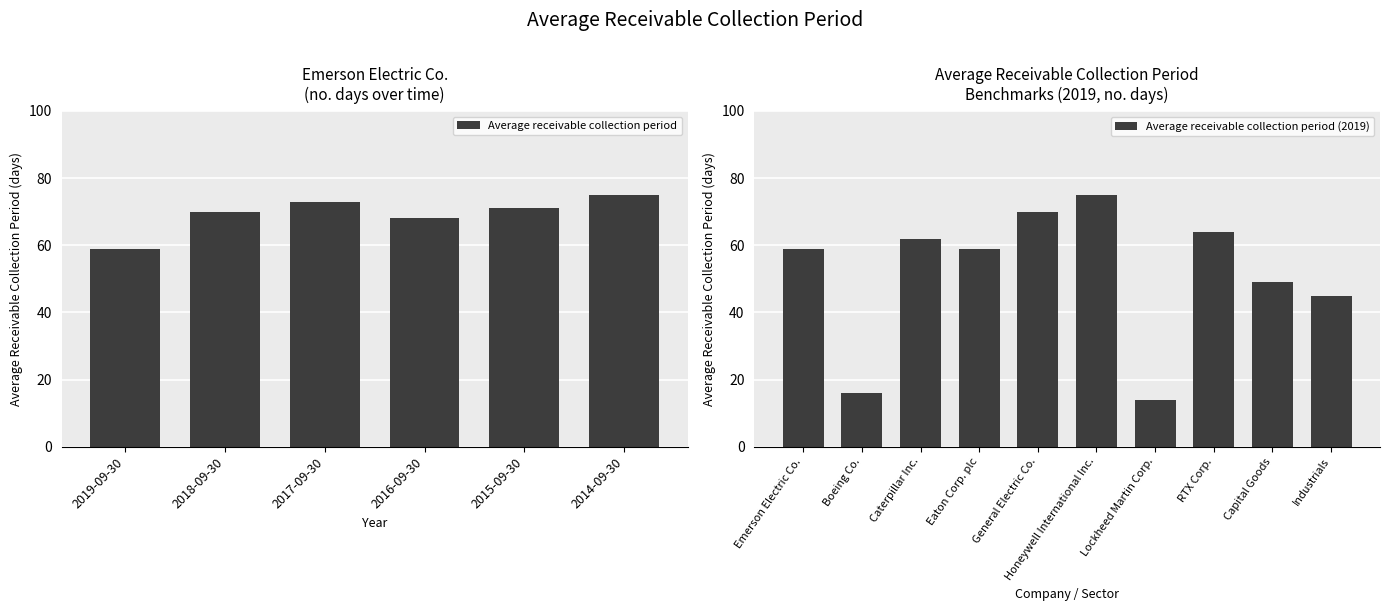

At which category does the chart reach its peak across all series?

2014-09-30